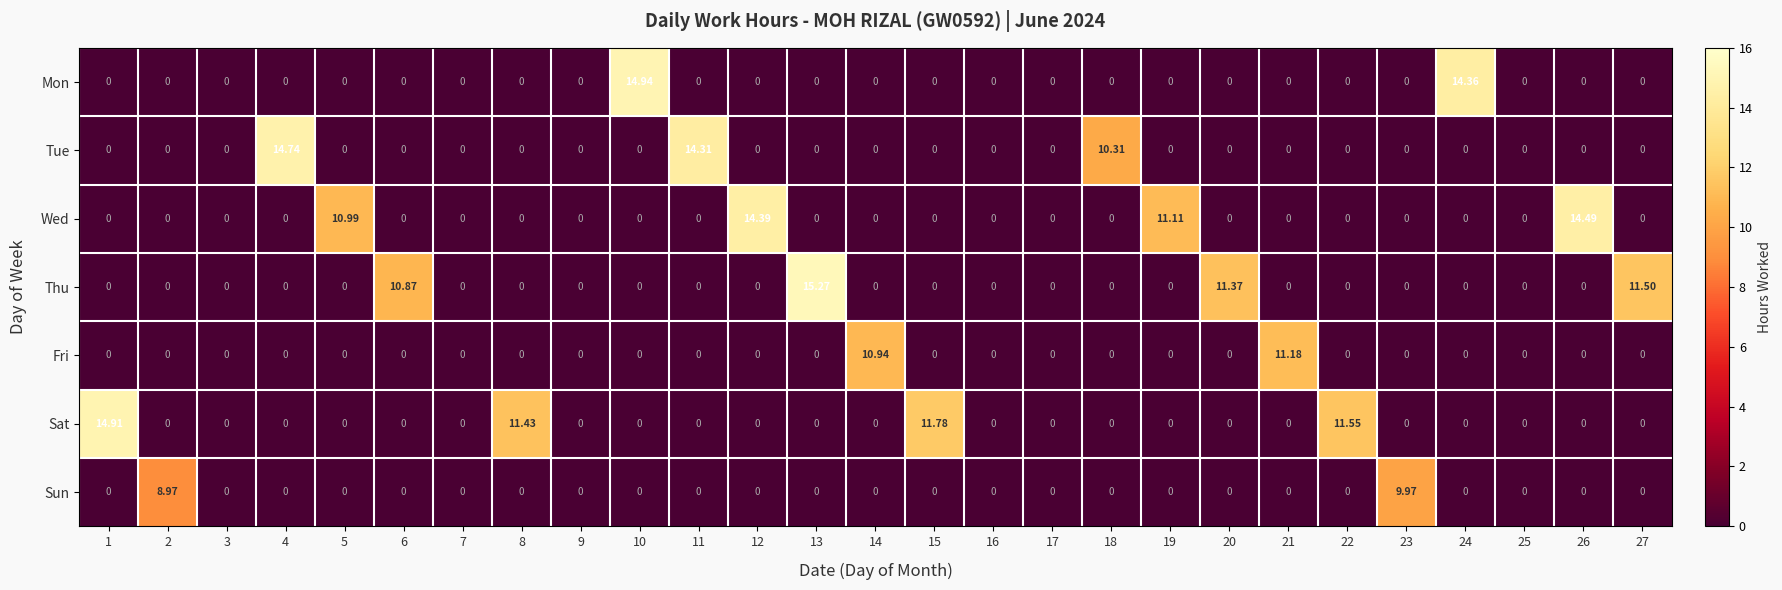

How many distinct data groups are displayed?

7